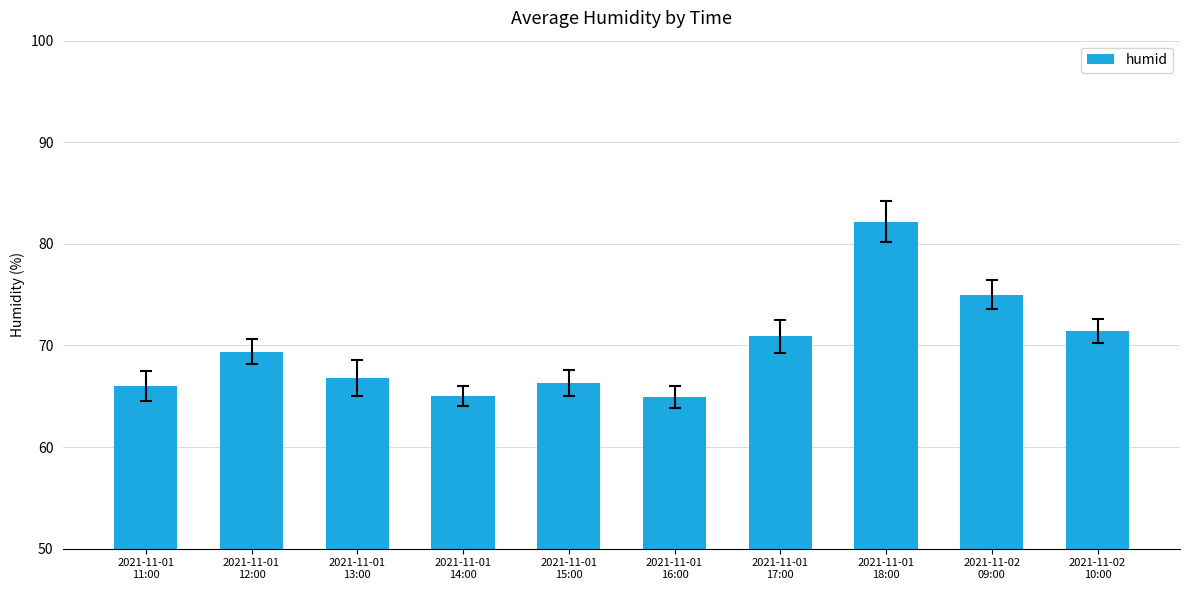

Are the bars horizontal?

No